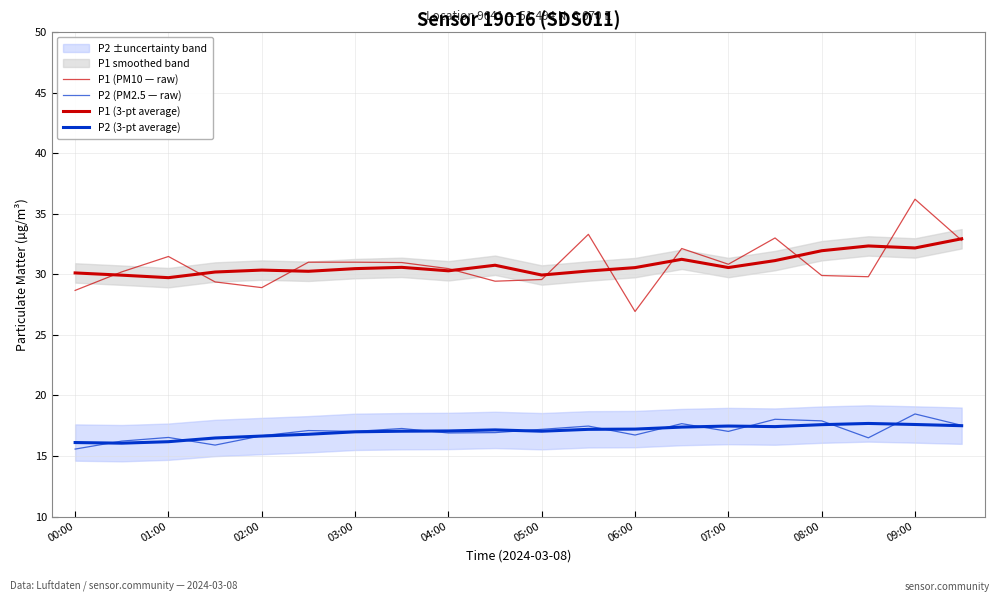

The P1 (3-pt average) series shows 30.2 at 05:00. True or false?

True